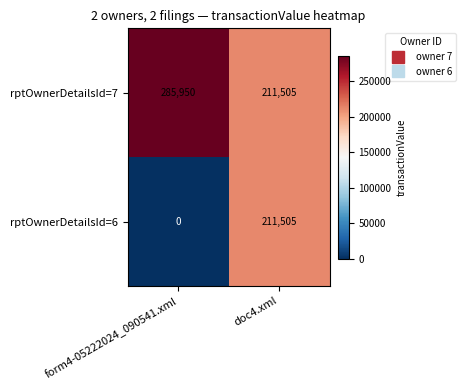

At which category does the chart reach its peak across all series?

form4-05222024_090541.xml